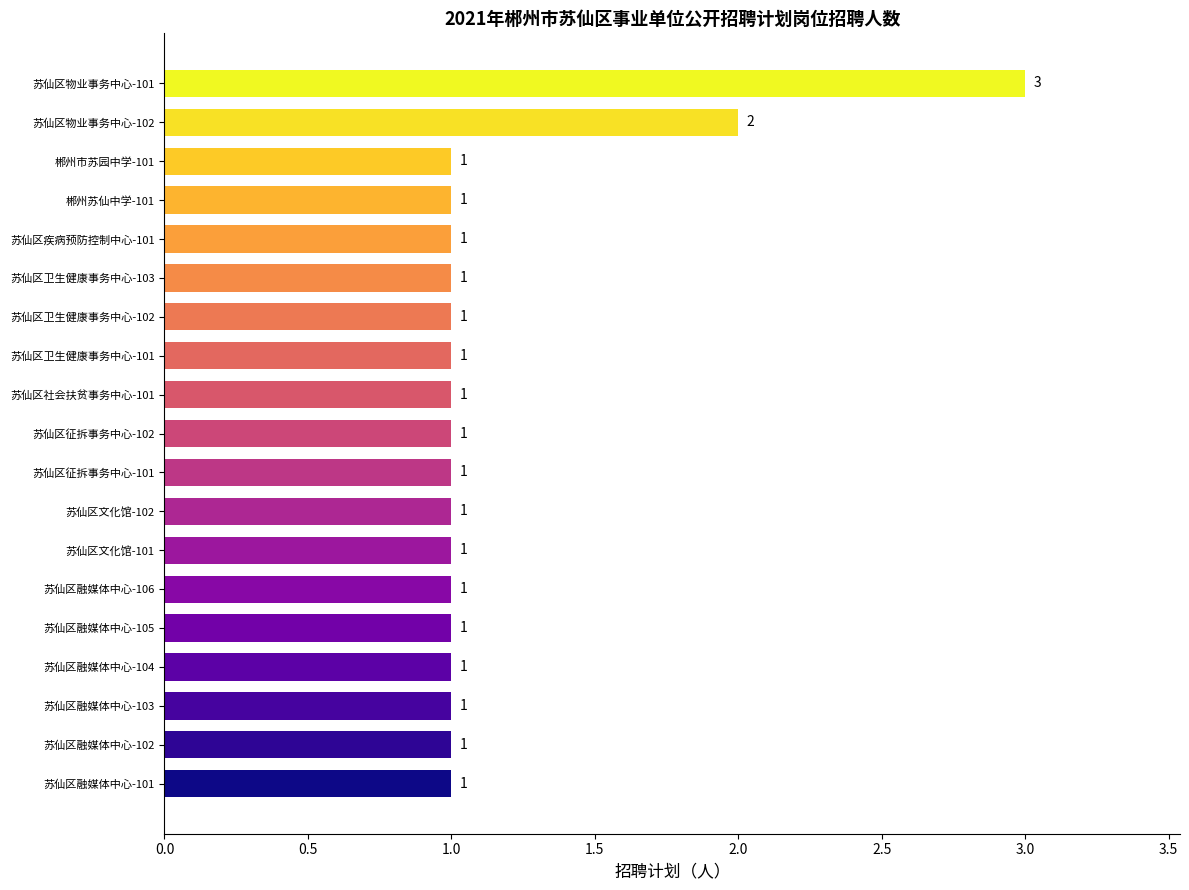

Does the chart contain any negative values?

No